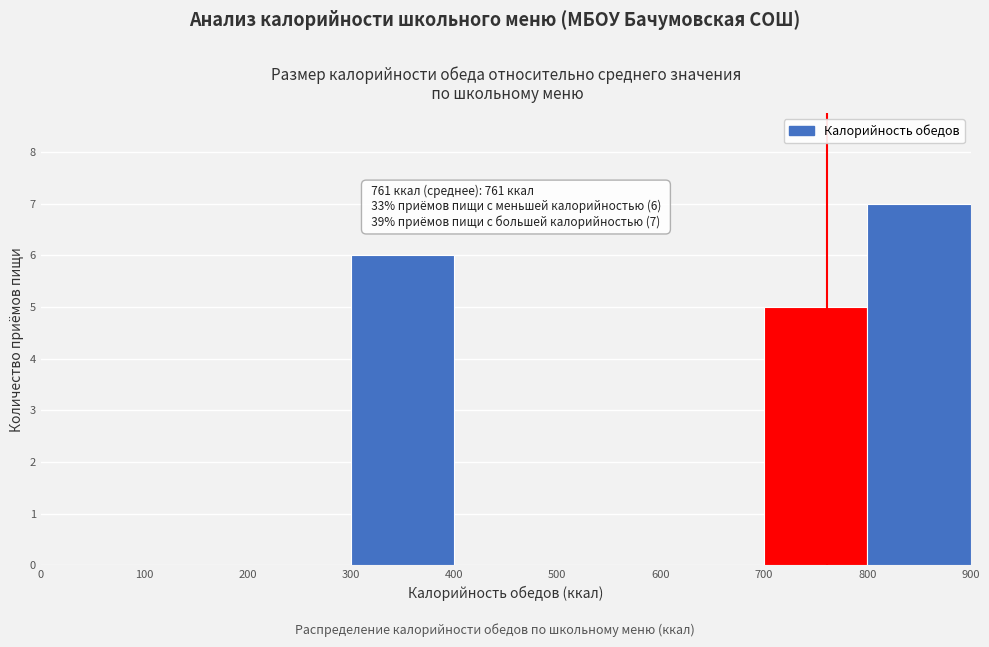

Over which range of the x-axis is the bar tallest?

800 to 900